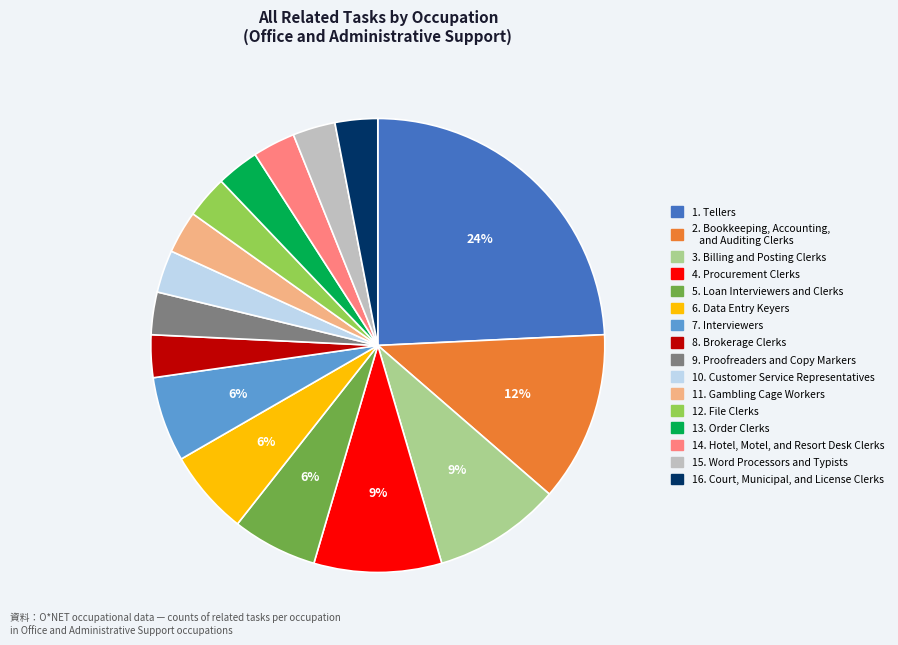

How many slices are in this pie chart?

16